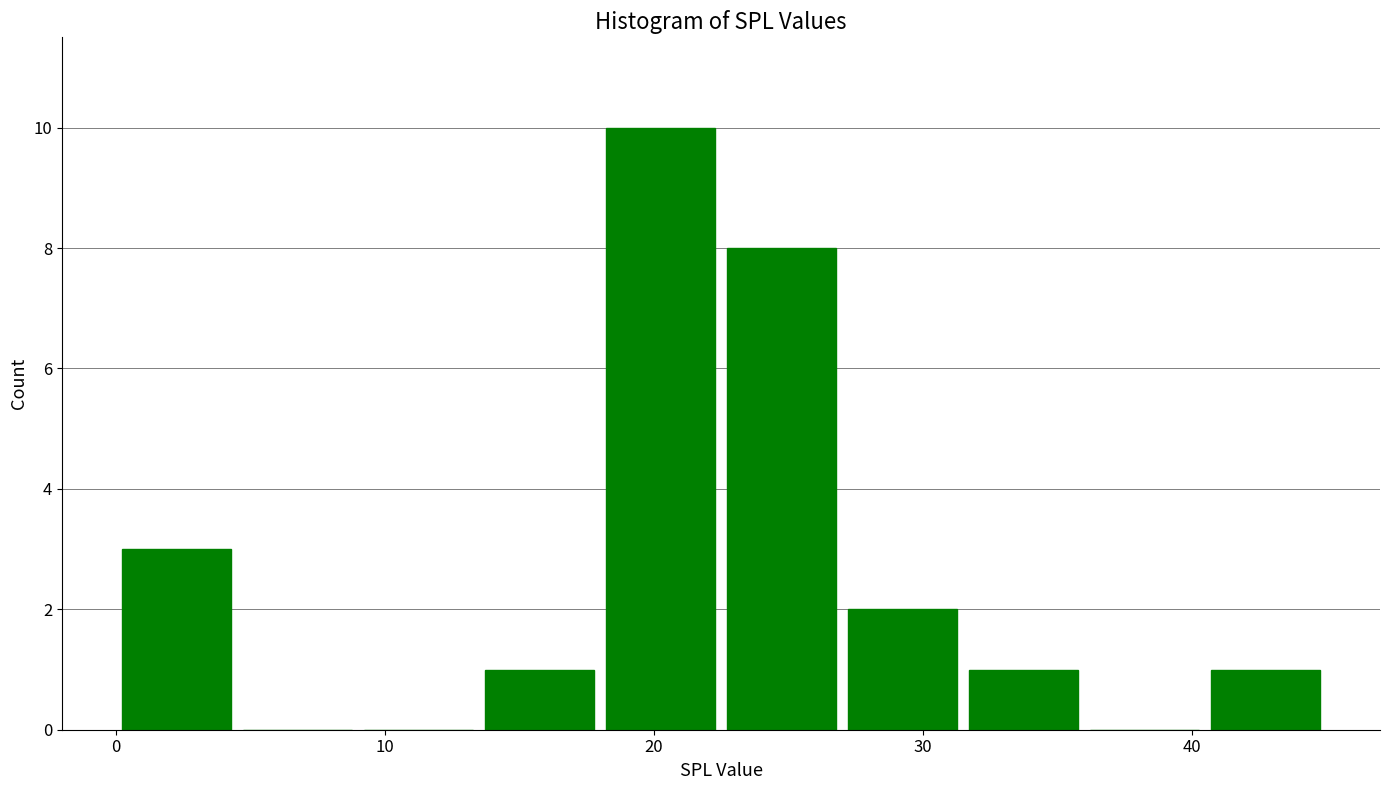

Reading left to right, transcribe this chart: for each bar, give the range it covers on the x-axis and its height. Neither the bar edges nor the heights are printed on the chart, so give them approximately, as read against the axes.

0.0 to 4.5: 3
4.5 to 9.0: 0
9.0 to 13.5: 0
13.5 to 18.0: 1
18.0 to 22.5: 10
22.5 to 27.0: 8
27.0 to 31.5: 2
31.5 to 36.0: 1
36.0 to 40.5: 0
40.5 to 45.0: 1